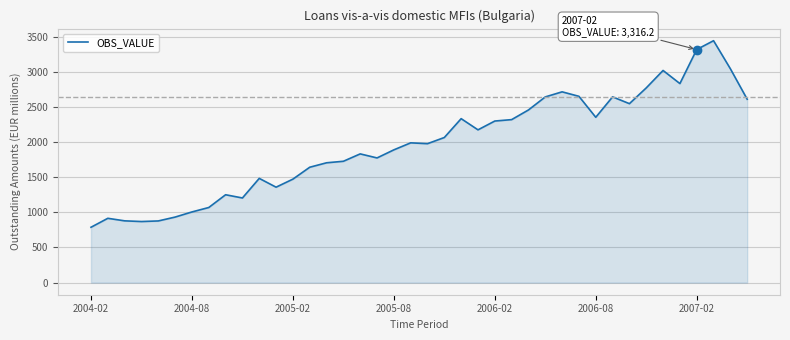

What is the maximum value shown in the chart?

3441.9